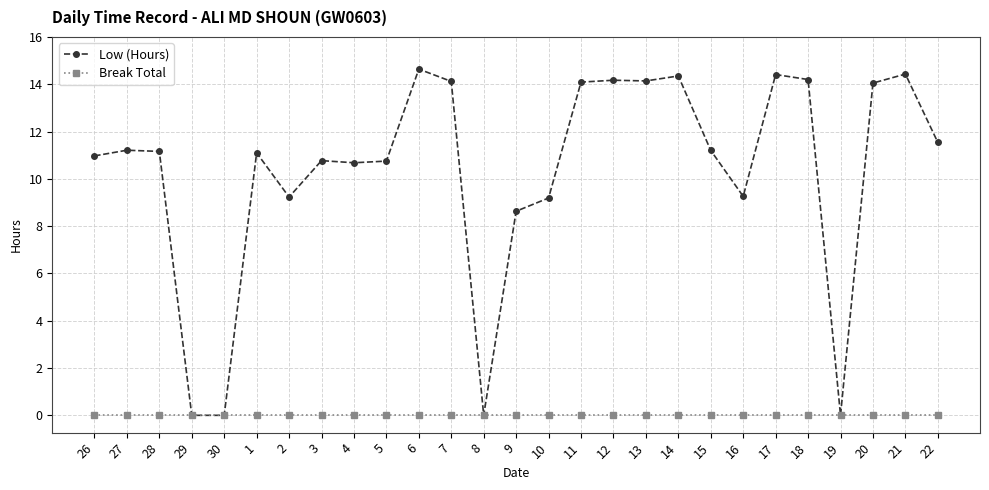

What is the label of the 16th point from the right?

7